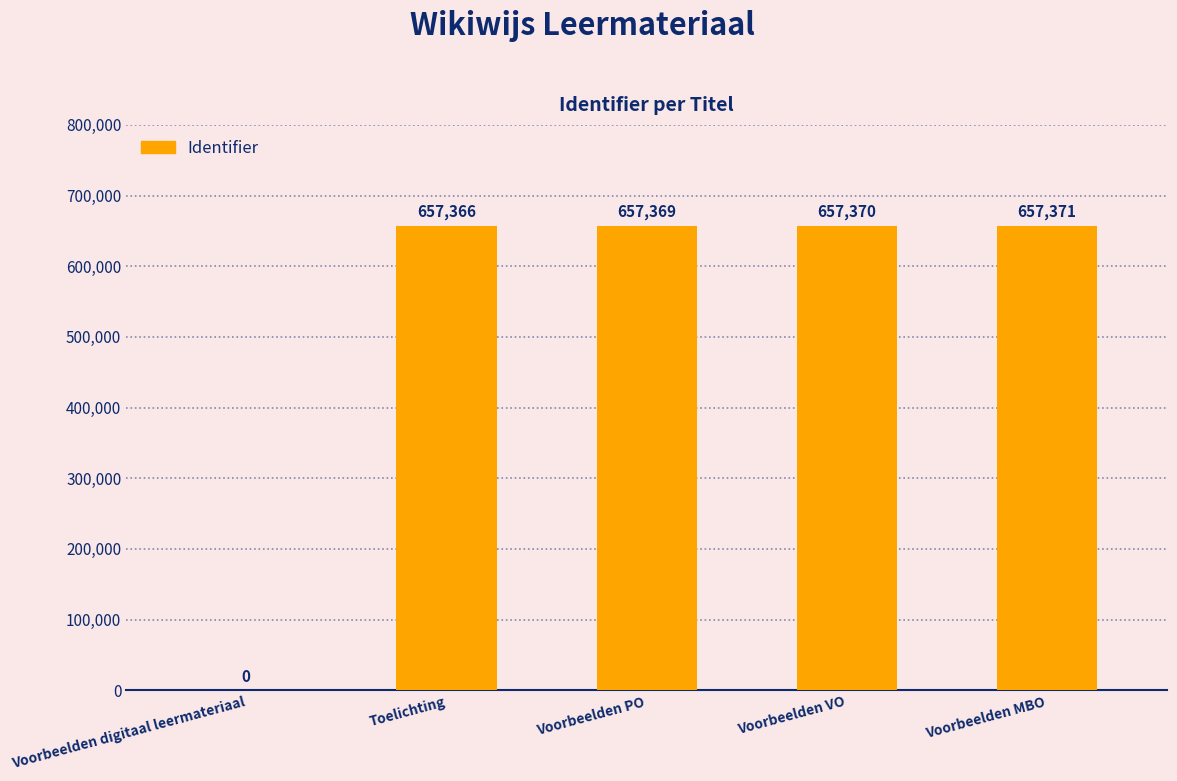

What is the change in value from Voorbeelden VO to Voorbeelden MBO?

+1